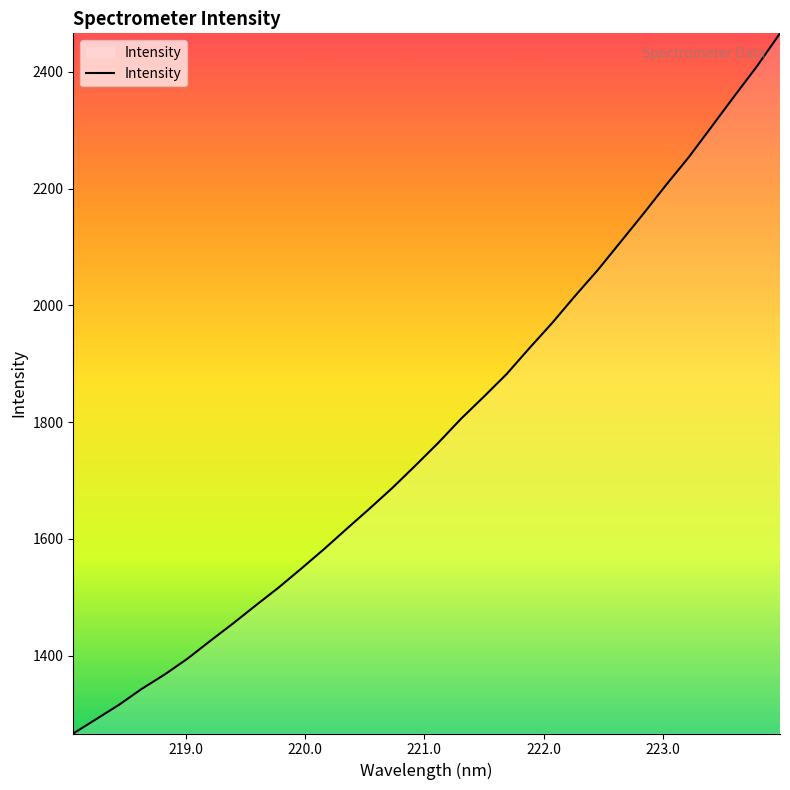

Does the chart display data point markers on the line(s)?

No